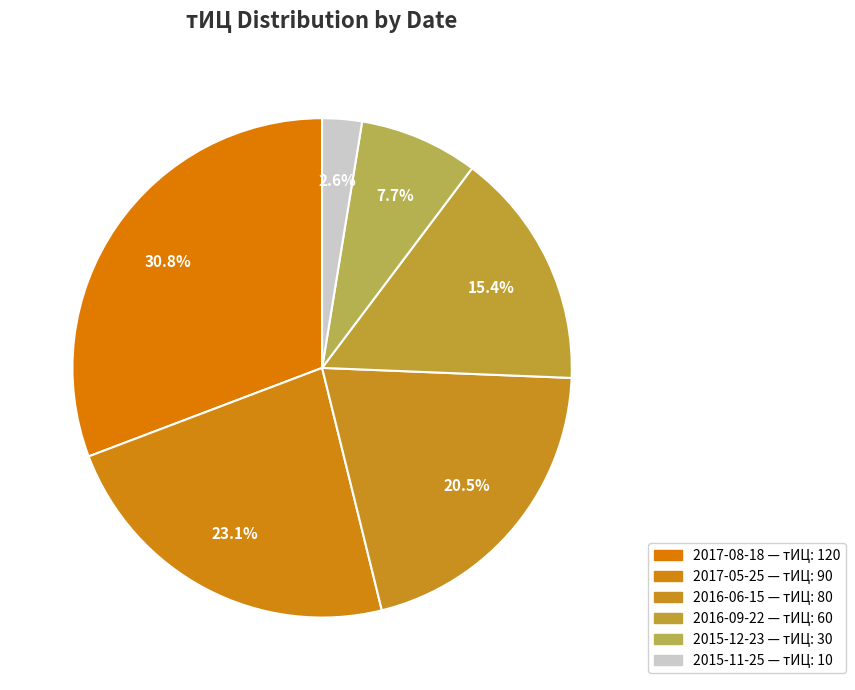

How many segments does this pie chart have?

6